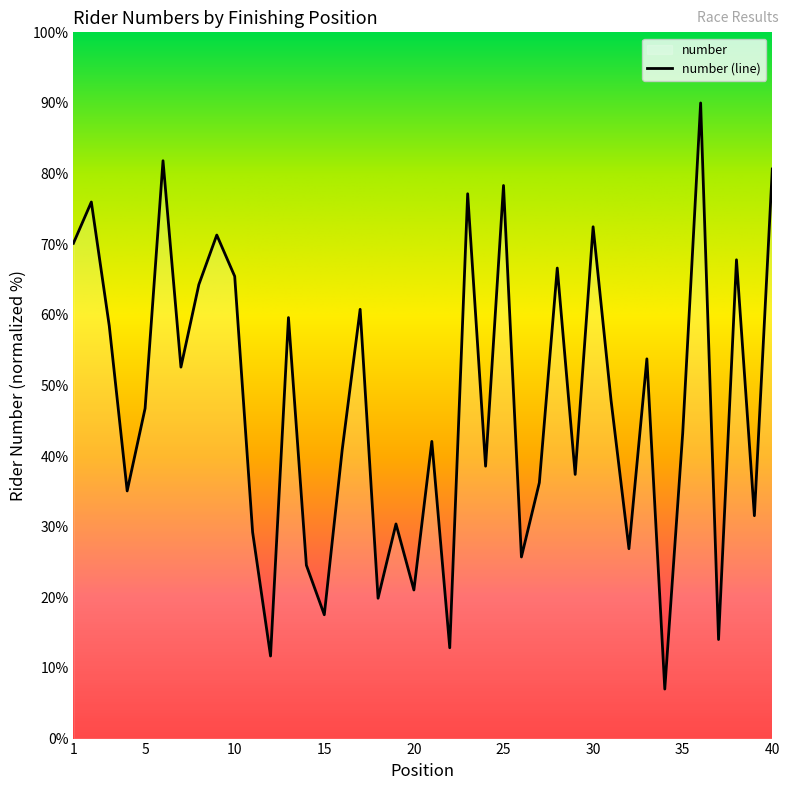

List the labels in order of value, largest first.

36, 6, 40, 25, 23, 2, 30, 9, 1, 38, 28, 10, 8, 17, 13, 3, 33, 7, 31, 5, 35, 21, 16, 24, 29, 27, 4, 39, 19, 11, 32, 26, 14, 20, 18, 15, 37, 22, 12, 34